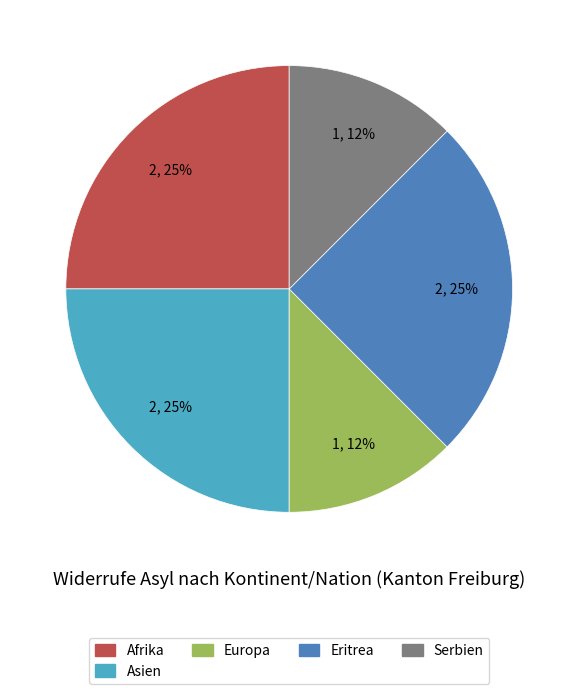

To the nearest percent, what is the average slice percentage?

20%